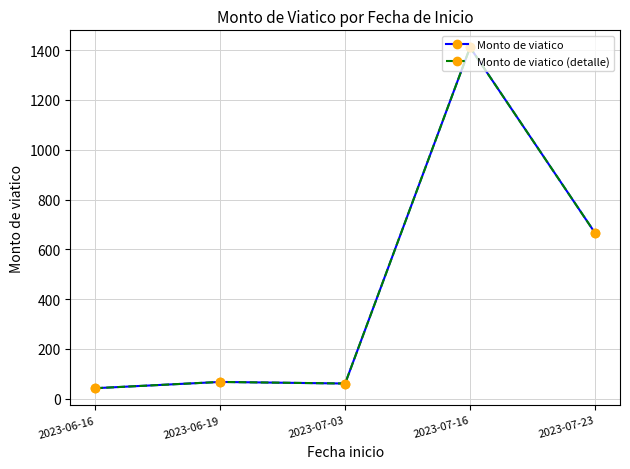

What is the label of the 5th point from the right?

2023-06-16